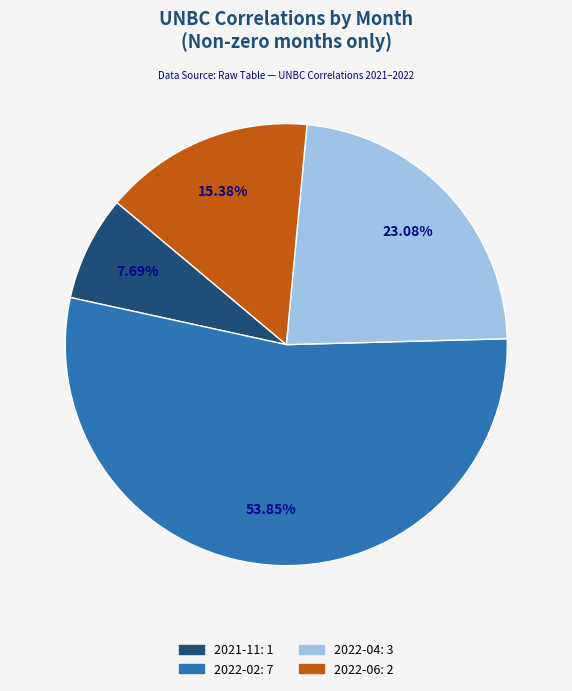

Is there any slice that represents more than half of the pie?

Yes